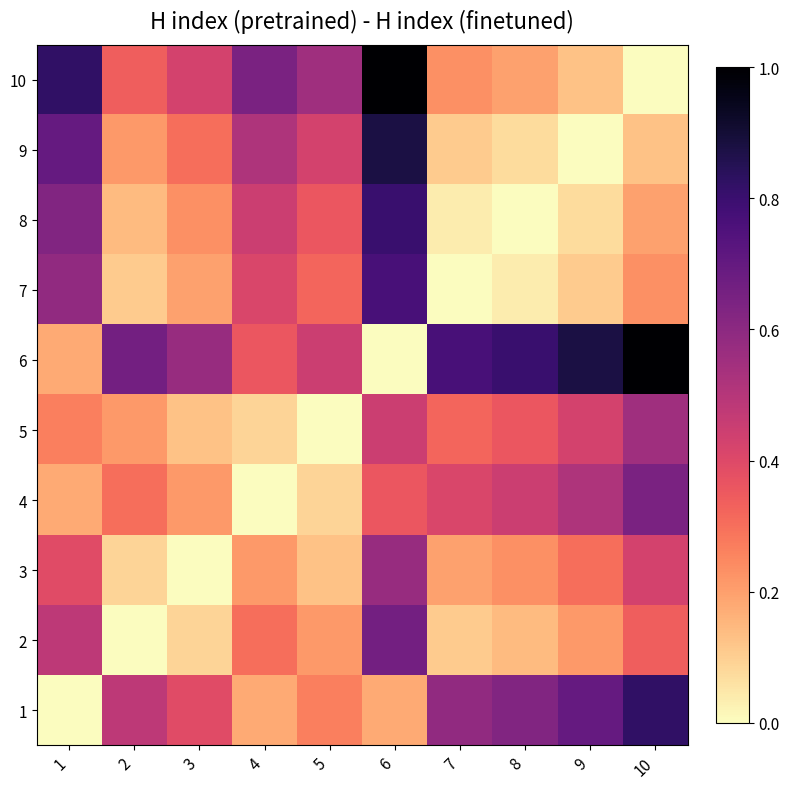

At how many categories does at least one series exceed 0?

10